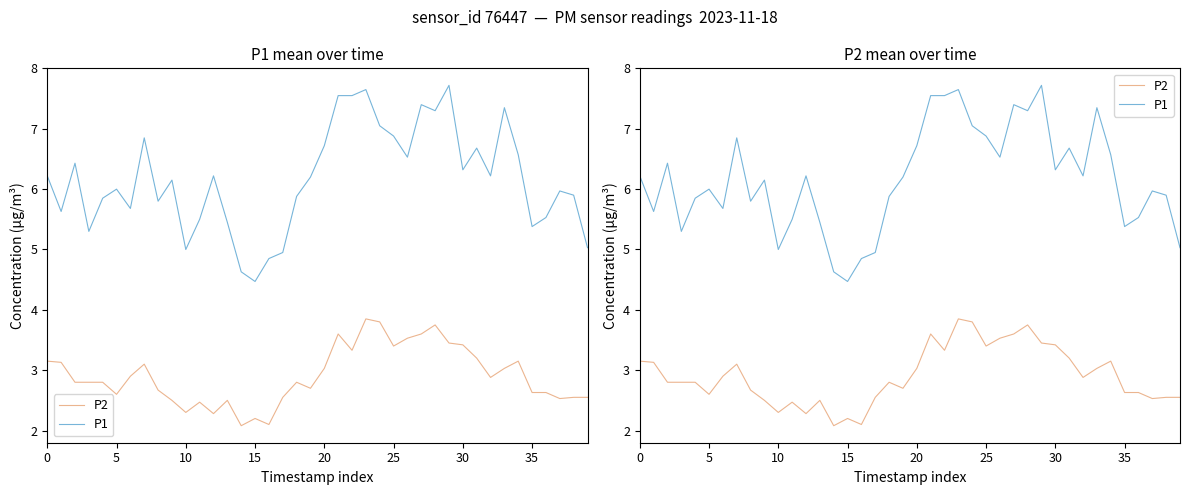

How many interior local valleys does the P2 series have?

10